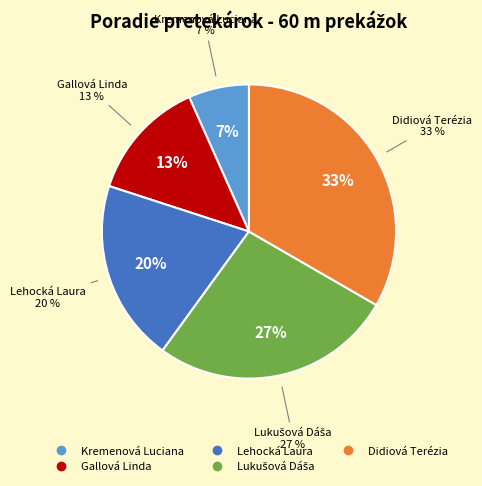

To the nearest percent, what is the combined percentage of Lehocká Laura and Lukušová Dáša?

47%